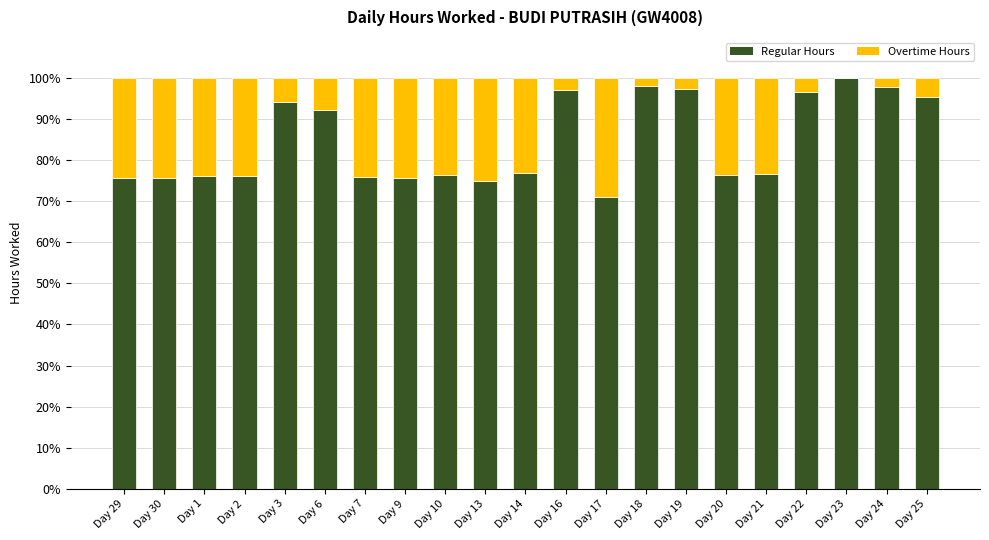

What is the total value across all series at Day 25?

100.0